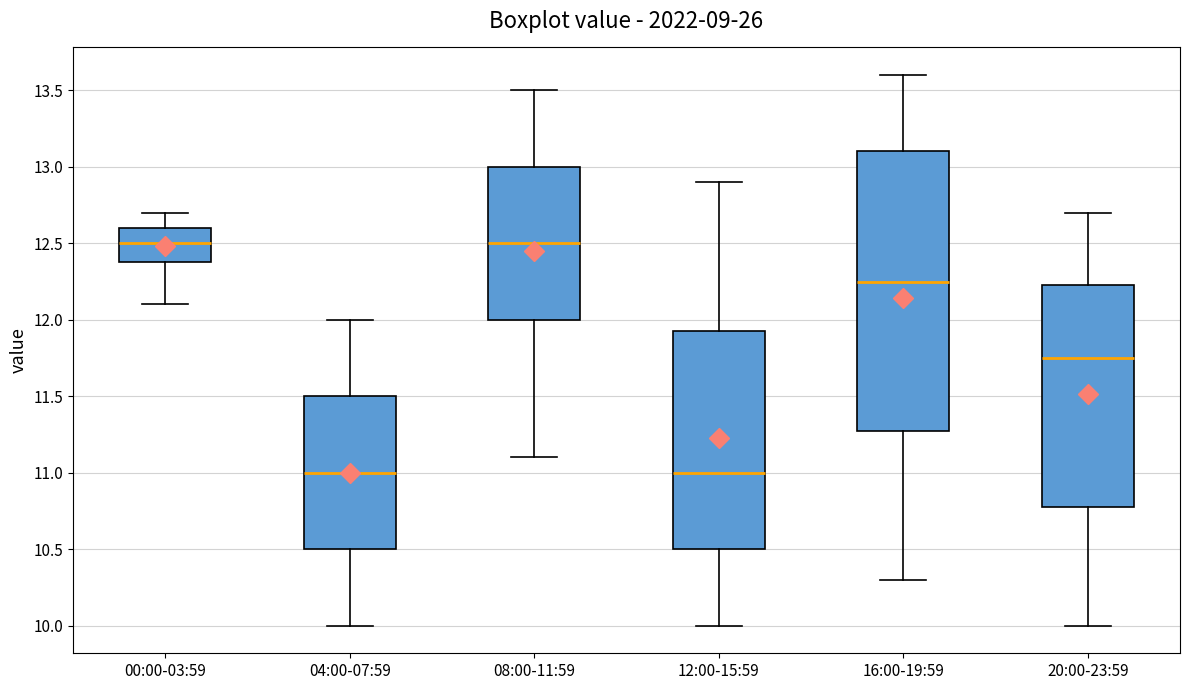

Where does the median line of the box for 00:00-03:59 sit on the y-axis? The values are not printed on the chart, so give them approximately, as read against the axis.

12.50